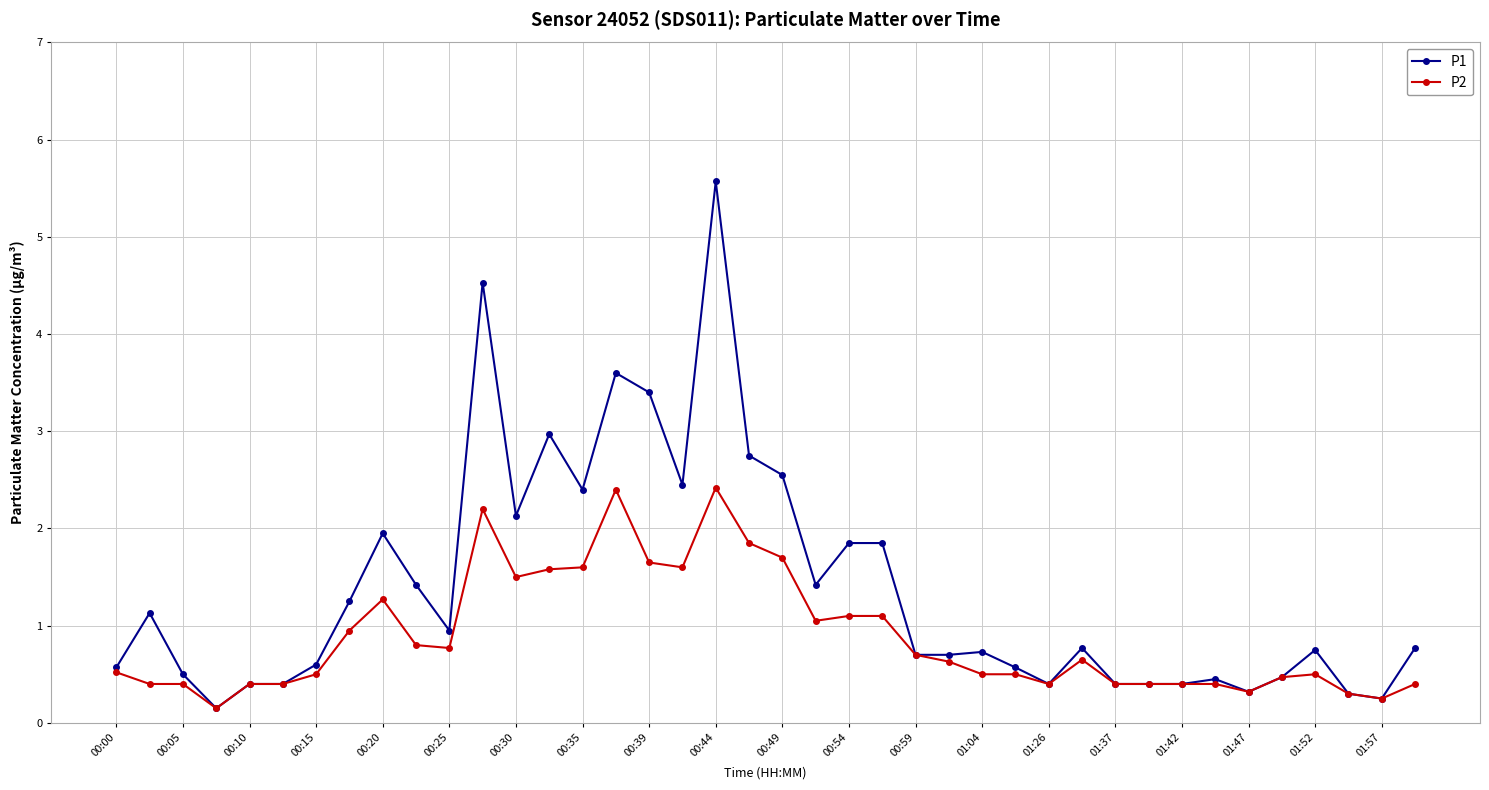

Which series has the widest spread of values?

P1